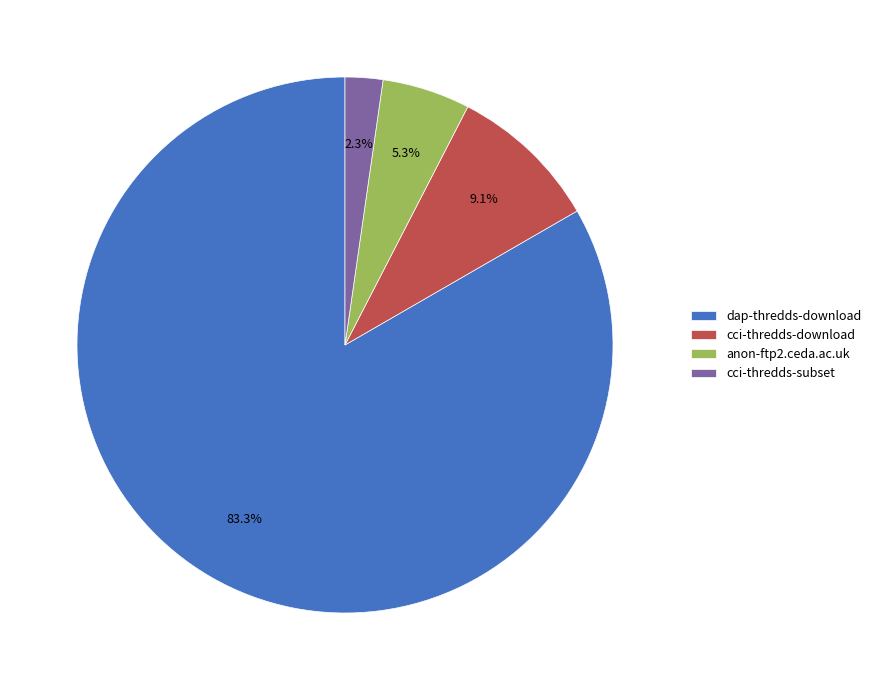

To the nearest percent, what percentage of the pie is cci-thredds-download?

9%